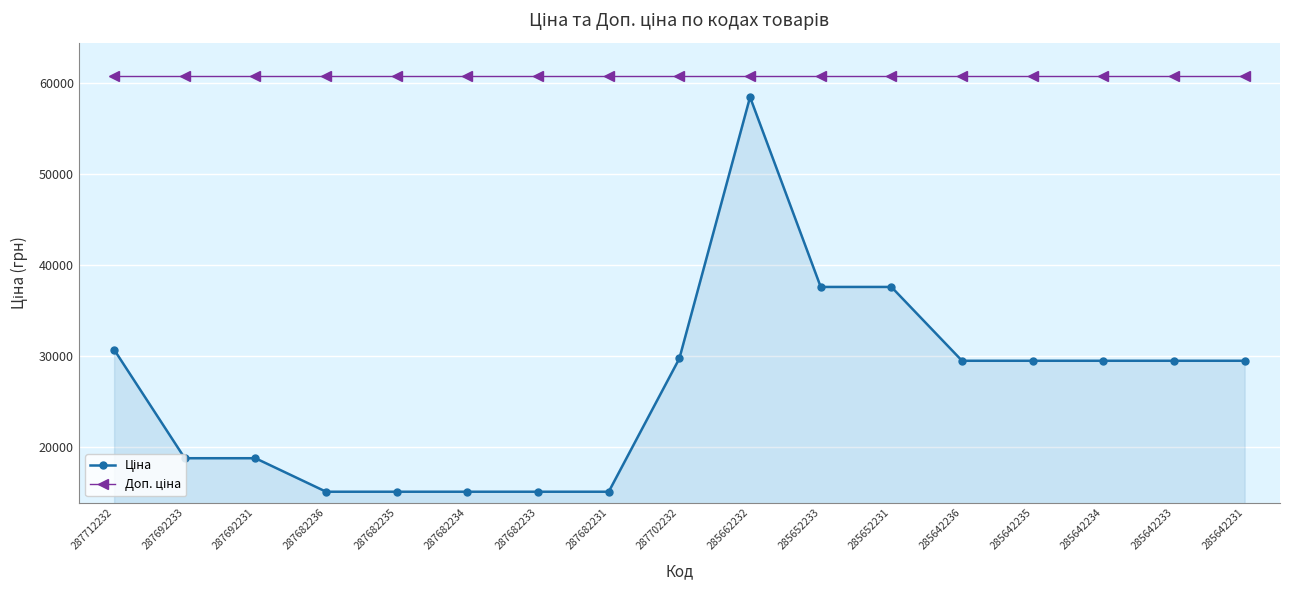

What position from the right is 285652231?

6